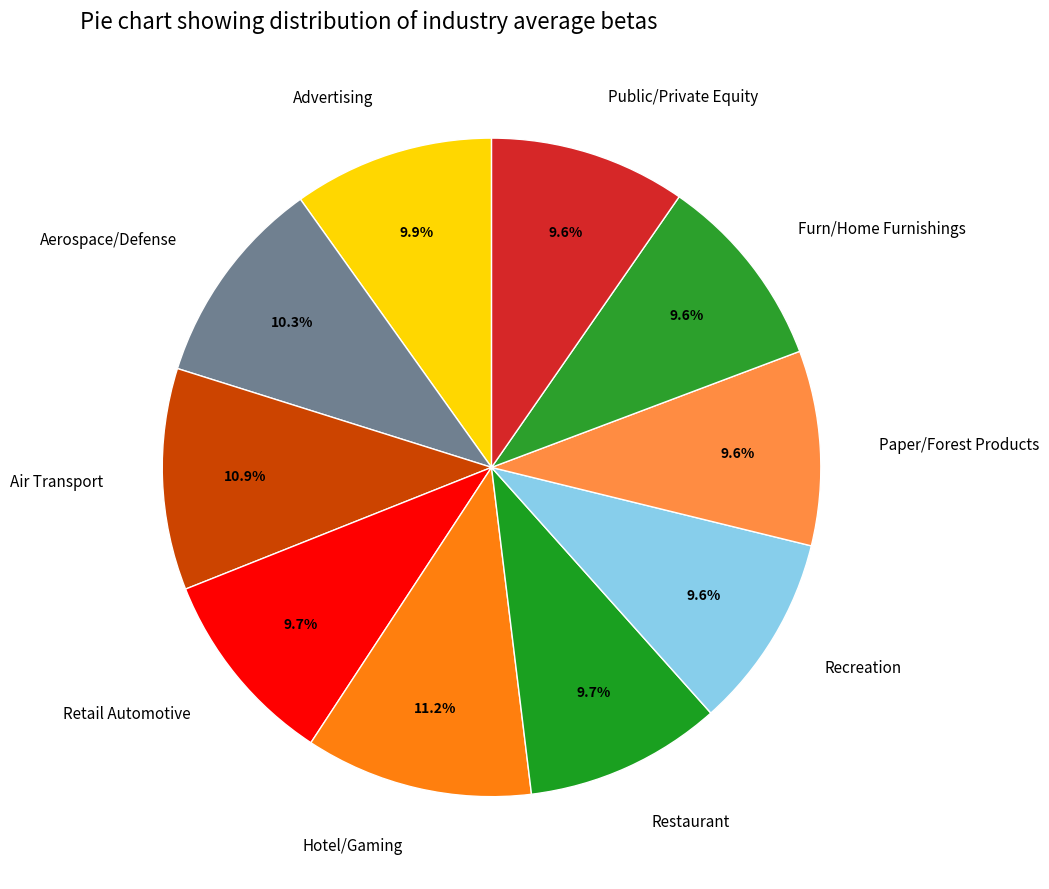

Is Restaurant the majority of the pie?

No